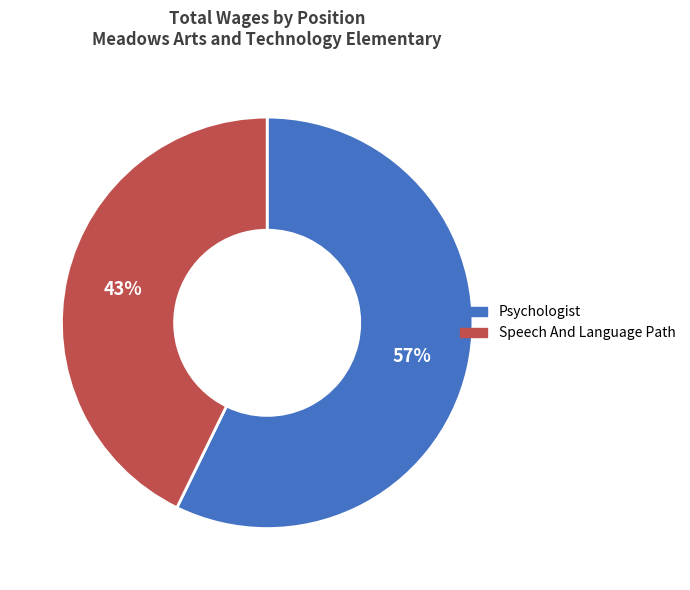

Which slice is the largest?

Psychologist